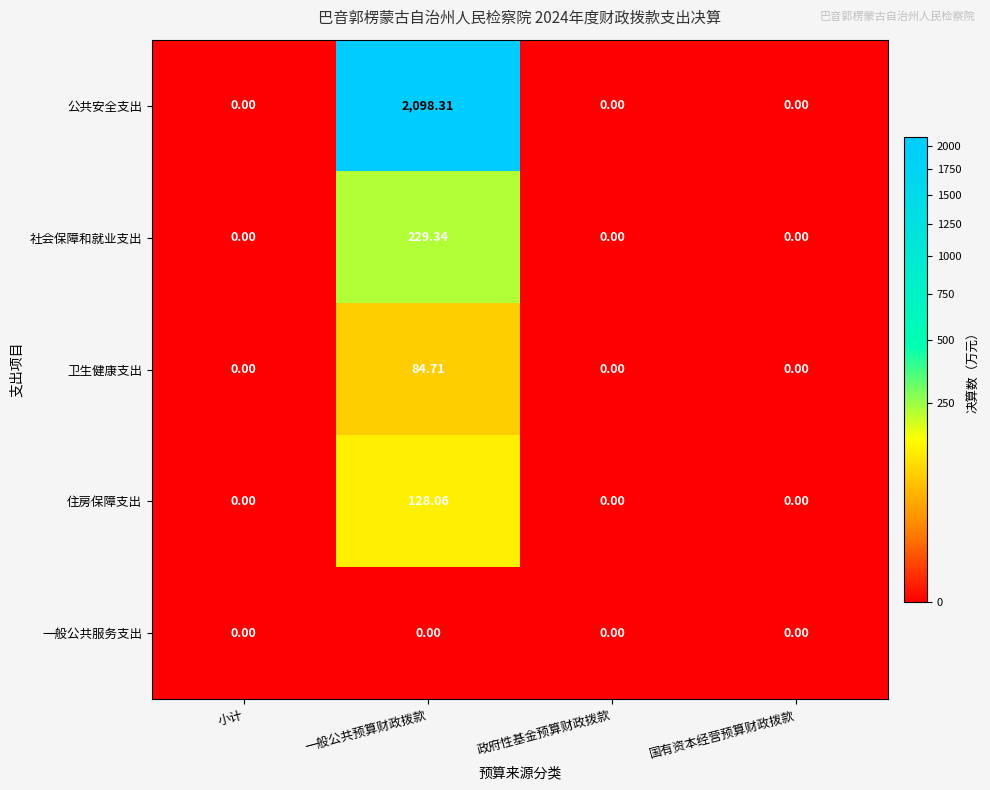

Which series has the largest range (max minus min)?

公共安全支出